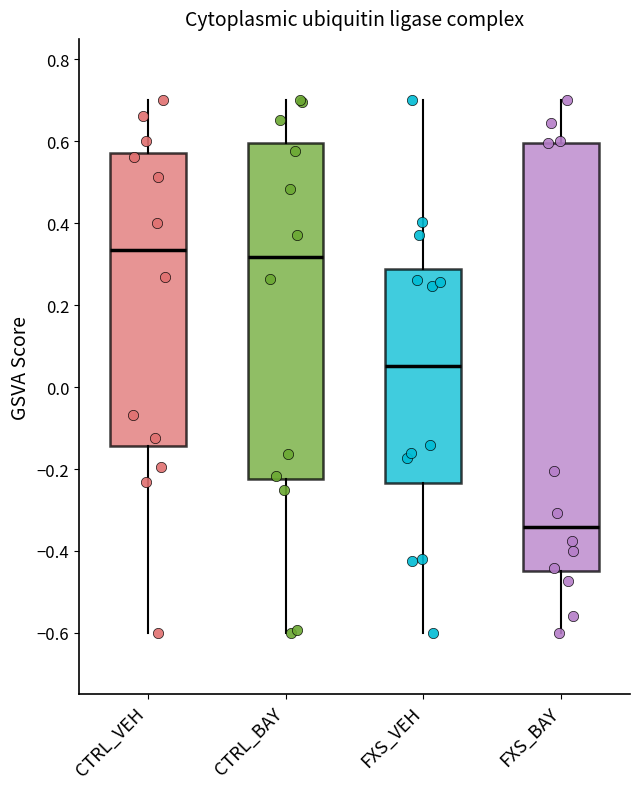

Where does the median line of the box for FXS_BAY sit on the y-axis? The values are not printed on the chart, so give them approximately, as read against the axis.

-0.34